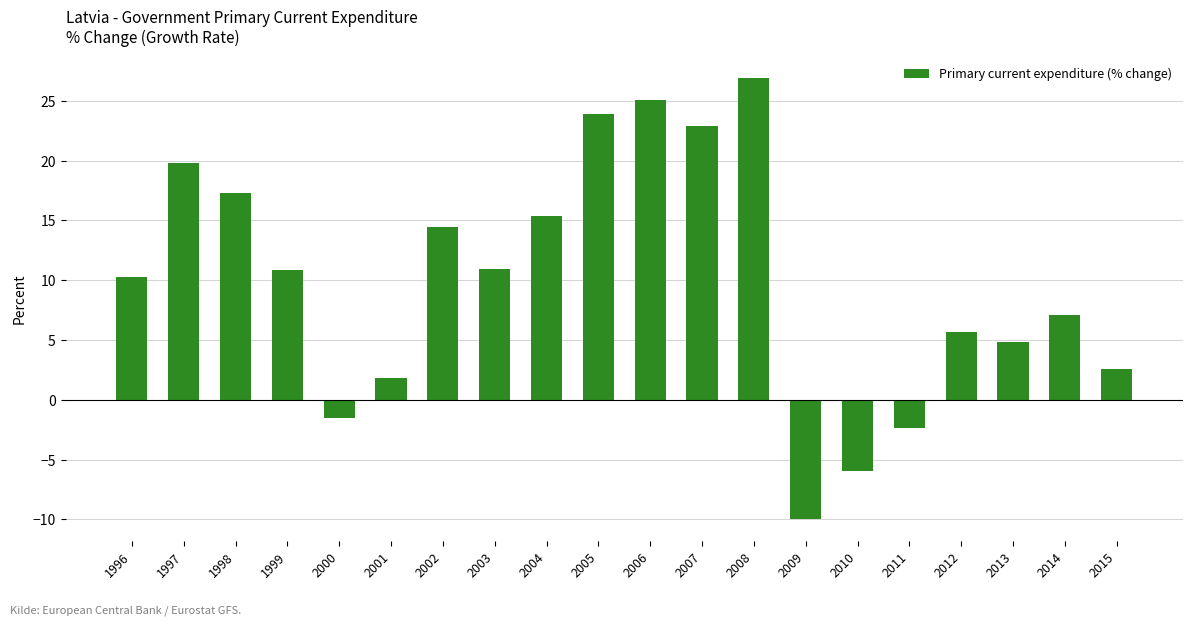

What is the minimum value shown in the chart?

-10.0